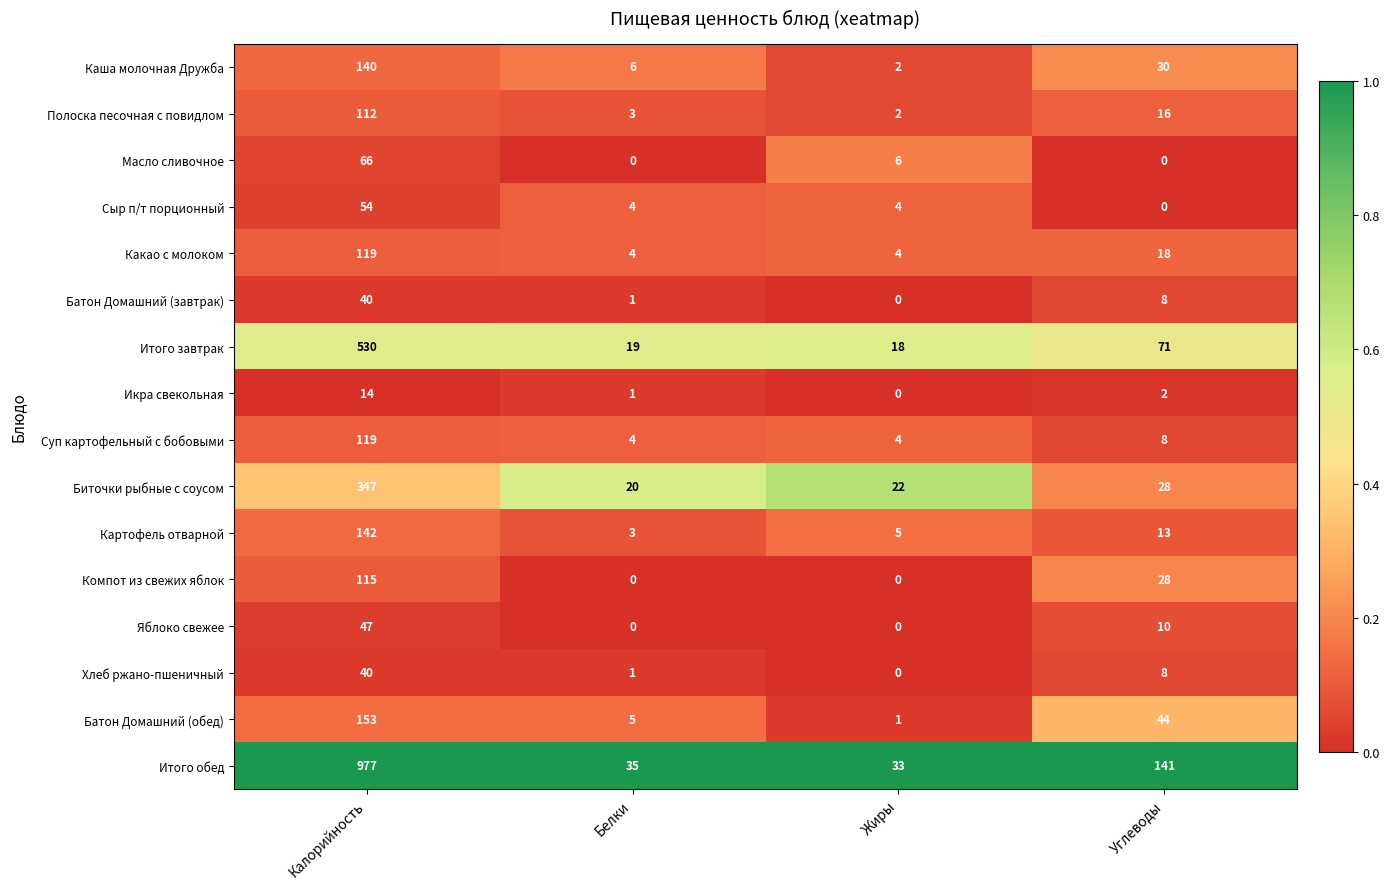

Which series has the widest spread of values?

Итого обед